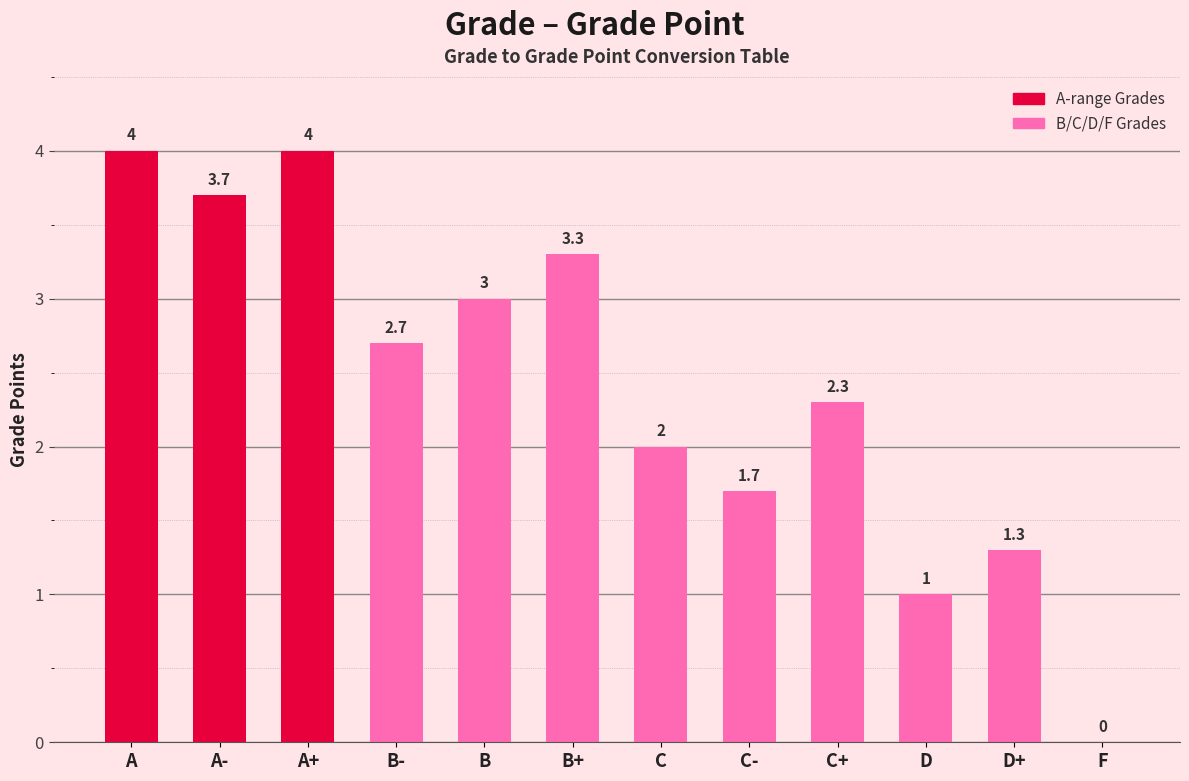

What is the maximum value shown in the chart?

4.0